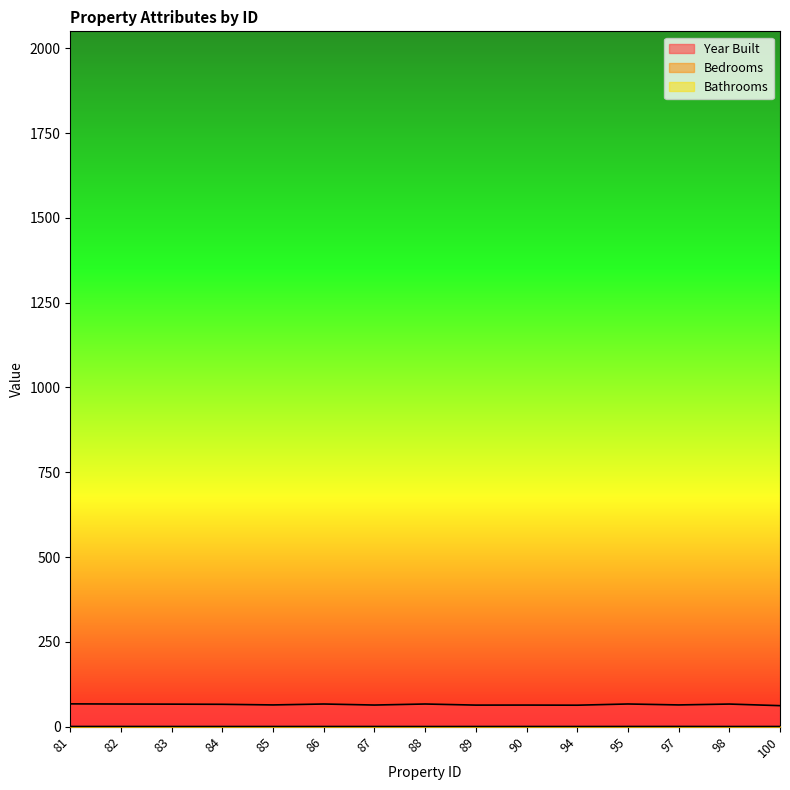

What is the sum of all Bathrooms values?

1.0